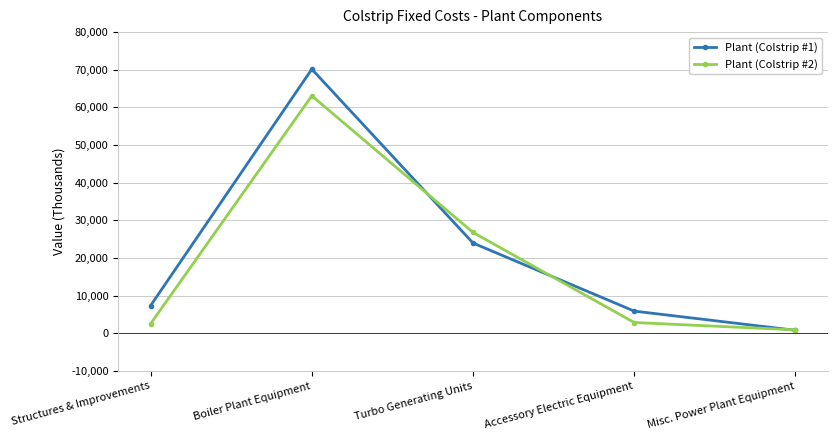

Which series has the widest spread of values?

Plant (Colstrip #1)